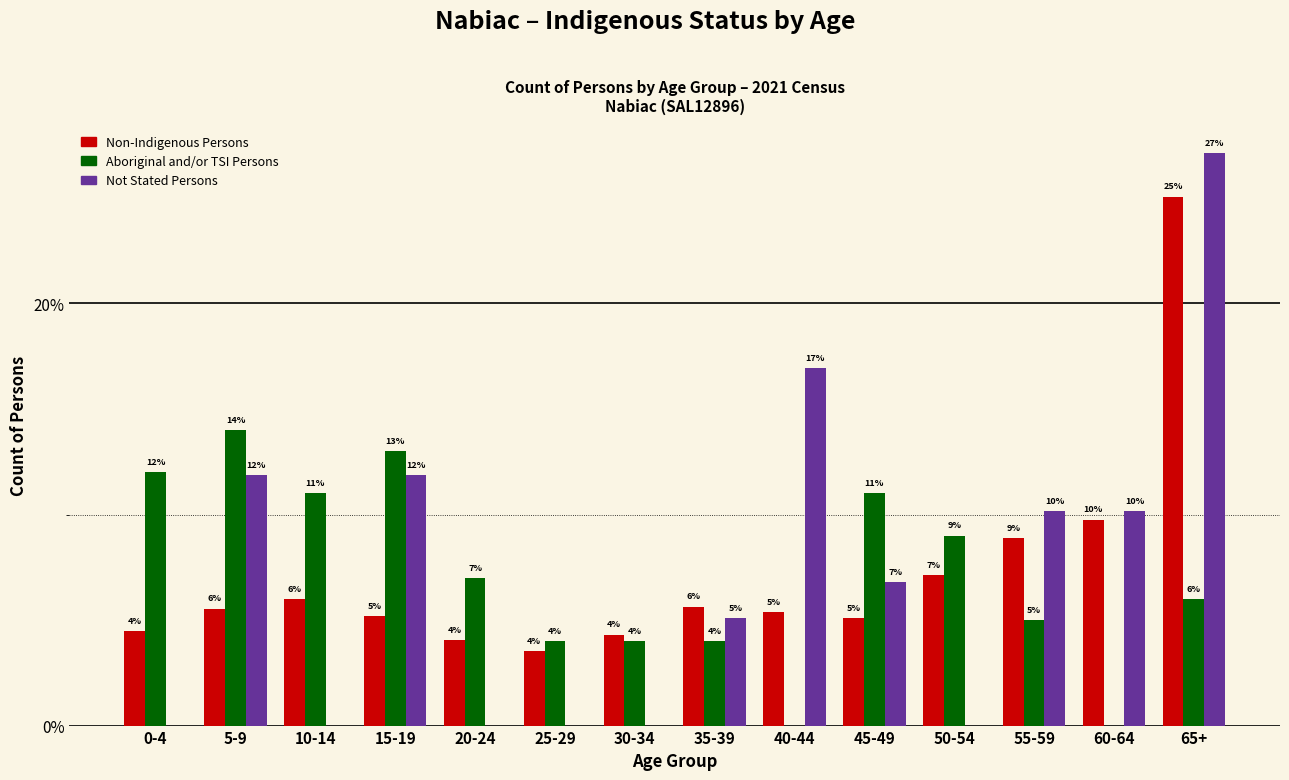

What is the sum of all Aboriginal and/or TSI Persons values?

100.0